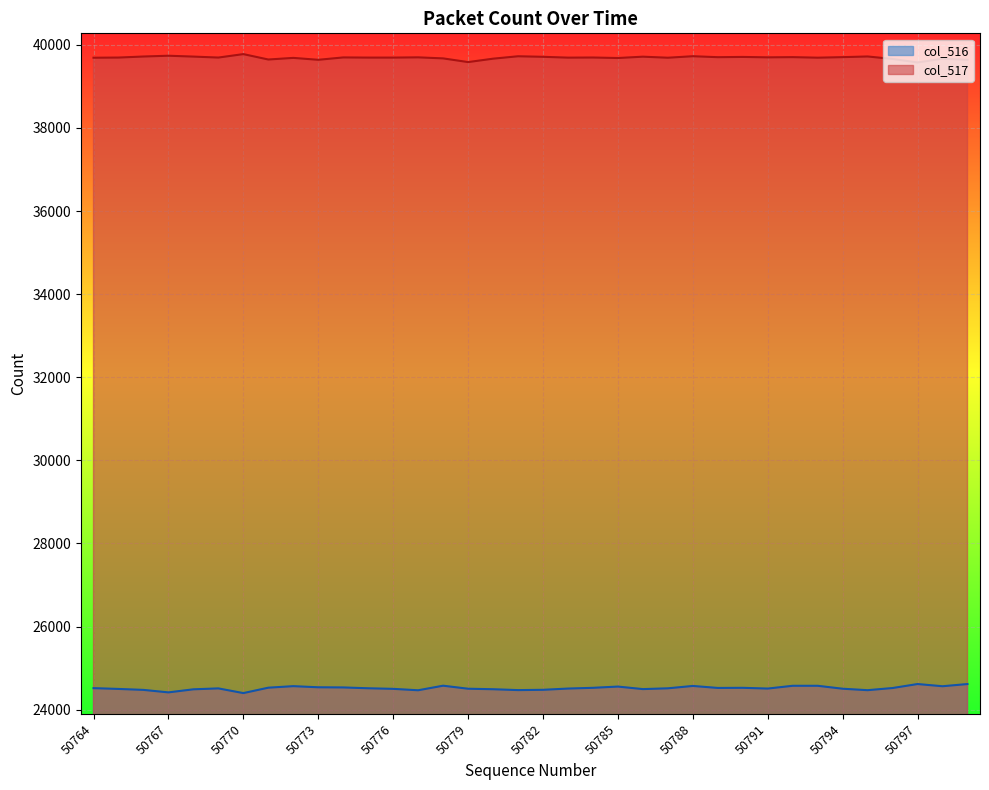

Reading left to right, what are all the values shown in this chart?

col_516: 50764=24517	50765=24498	50766=24475	50767=24415	50768=24489	50769=24511	50770=24398	50771=24528	50772=24565	50773=24538	50774=24534	50775=24514	50776=24500	50777=24466	50778=24576	50779=24503	50780=24491	50781=24470	50782=24477	50783=24507	50784=24525	50785=24555	50786=24494	50787=24513	50788=24570	50789=24522	50790=24525	50791=24507	50792=24574	50793=24574	50794=24503	50795=24468	50796=24520	50797=24616	50798=24563	50799=24616
col_517: 50764=39690	50765=39694	50766=39719	50767=39738	50768=39717	50769=39694	50770=39777	50771=39647	50772=39686	50773=39640	50774=39697	50775=39693	50776=39693	50777=39699	50778=39674	50779=39585	50780=39667	50781=39725	50782=39712	50783=39692	50784=39695	50785=39683	50786=39715	50787=39690	50788=39726	50789=39703	50790=39709	50791=39699	50792=39704	50793=39691	50794=39704	50795=39720	50796=39660	50797=39576	50798=39666	50799=39640